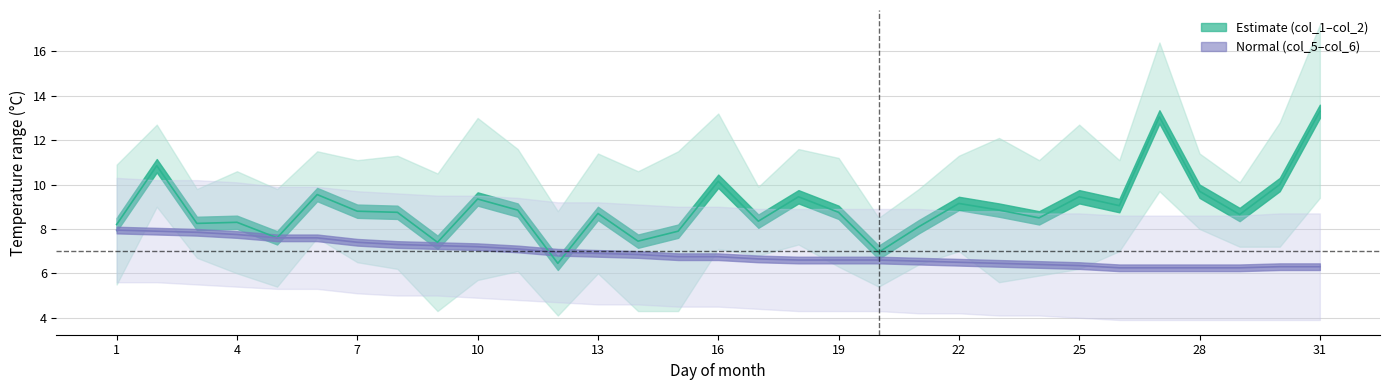

Is it true that col_5 equals 3.9 at 30?

True